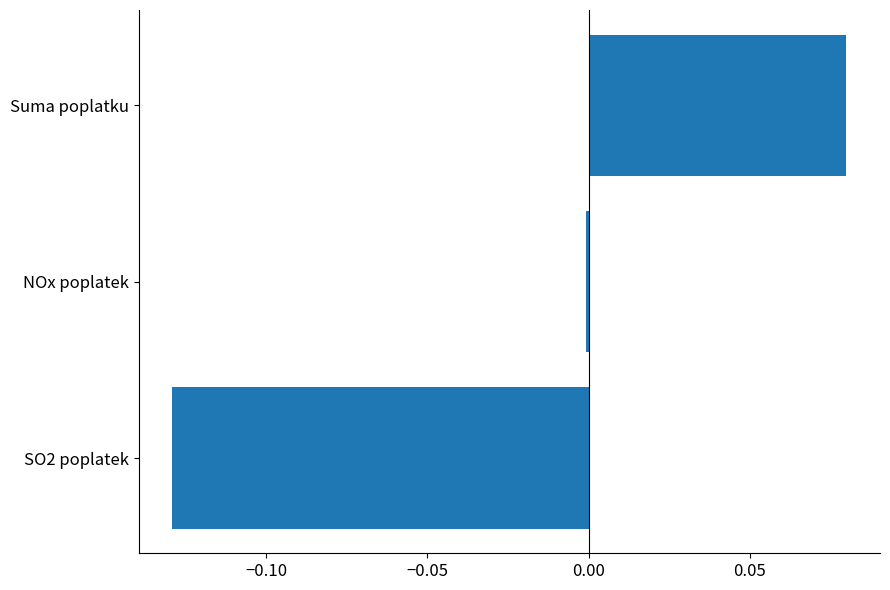

List the labels in order of value, smallest first.

SO2 poplatek, NOx poplatek, Suma poplatku